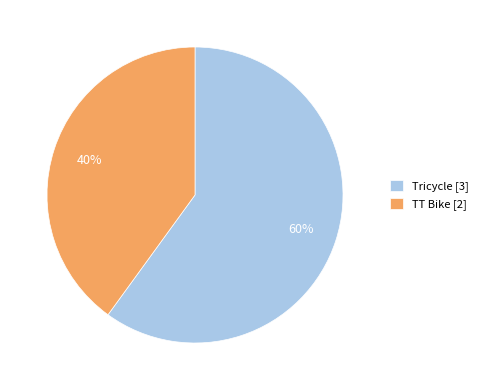

Is it true that Tricycle is 53% of the pie?

False